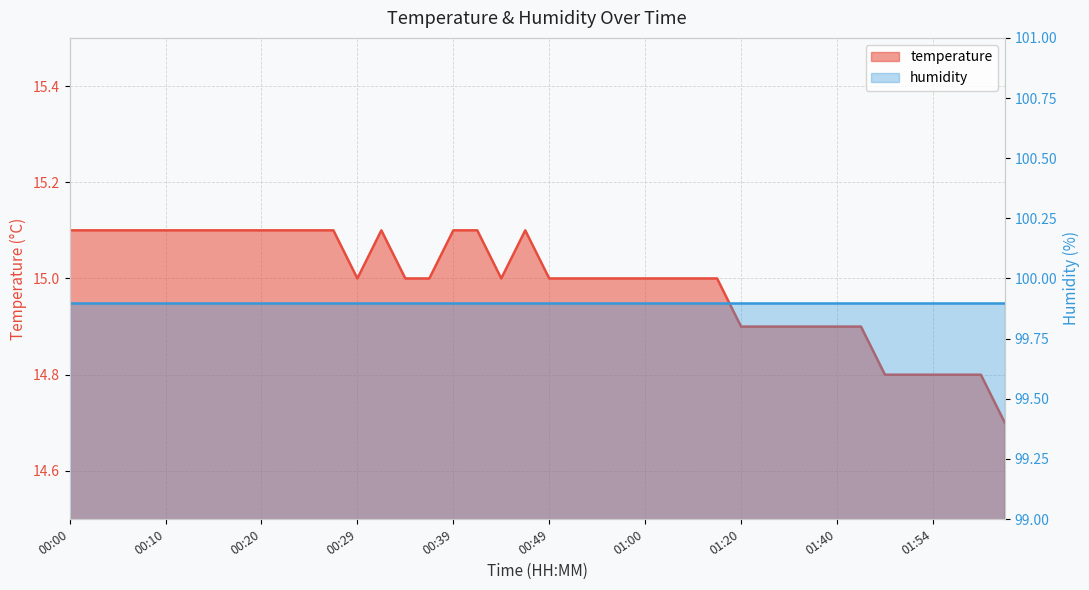

Reading left to right, list all the values displayed in this chart.

00:00=15.1	00:03=15.1	00:05=15.1	00:07=15.1	00:10=15.1	00:12=15.1	00:15=15.1	00:17=15.1	00:20=15.1	00:22=15.1	00:25=15.1	00:27=15.1	00:29=15.0	00:32=15.1	00:34=15.0	00:37=15.0	00:39=15.1	00:42=15.1	00:44=15.0	00:47=15.1	00:49=15.0	00:52=15.0	00:54=15.0	00:57=15.0	01:00=15.0	01:03=15.0	01:05=15.0	01:12=15.0	01:20=14.9	01:23=14.9	01:35=14.9	01:37=14.9	01:40=14.9	01:43=14.9	01:46=14.8	01:52=14.8	01:54=14.8	02:01=14.8	02:08=14.8	02:14=14.7